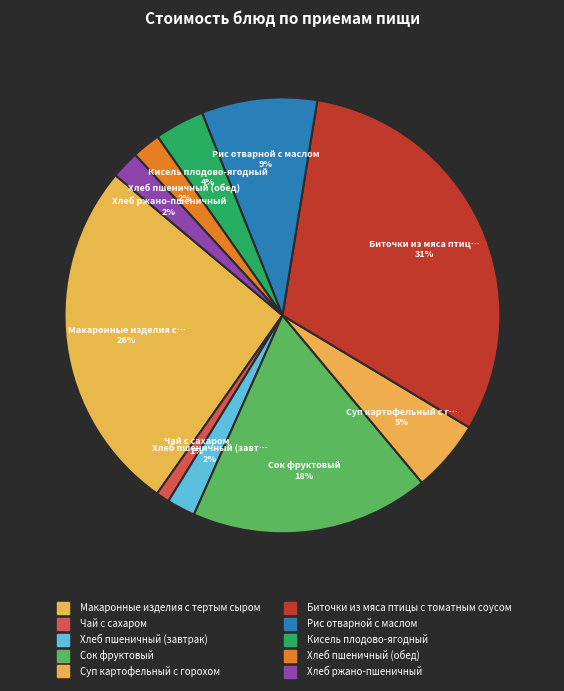

Does Сок фруктовый represent more than half of the total?

No